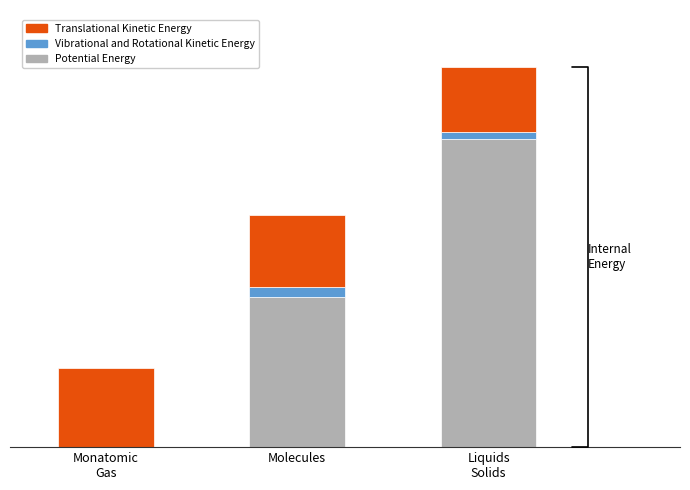

True or false: Potential Energy has a value of 330 at Liquids
Solids.

True